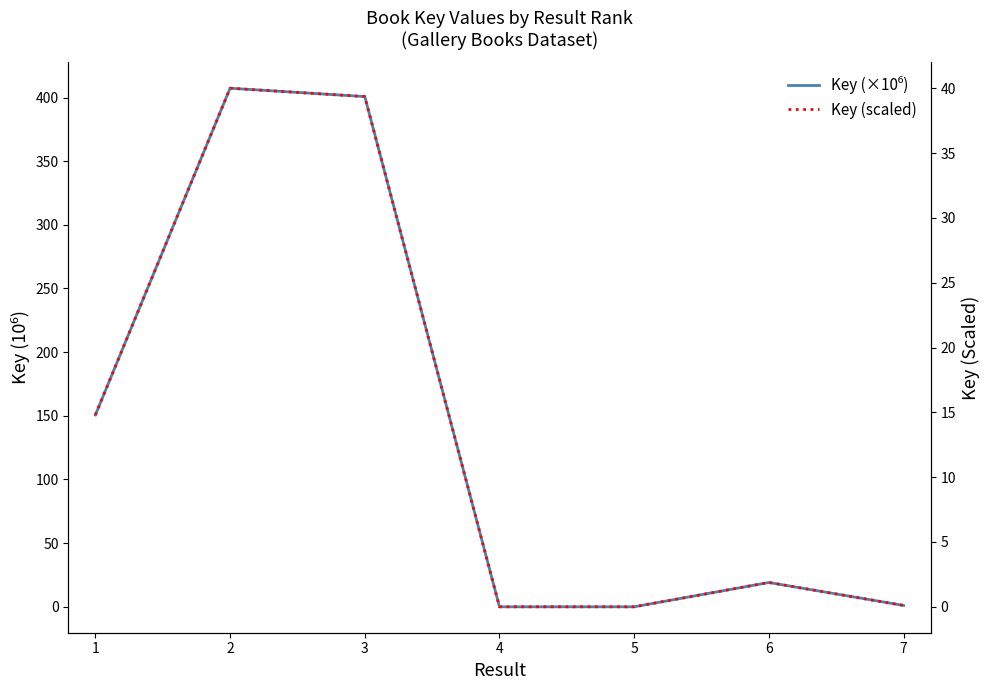

Which category has the lowest value in the Key (×10⁶) series?

4